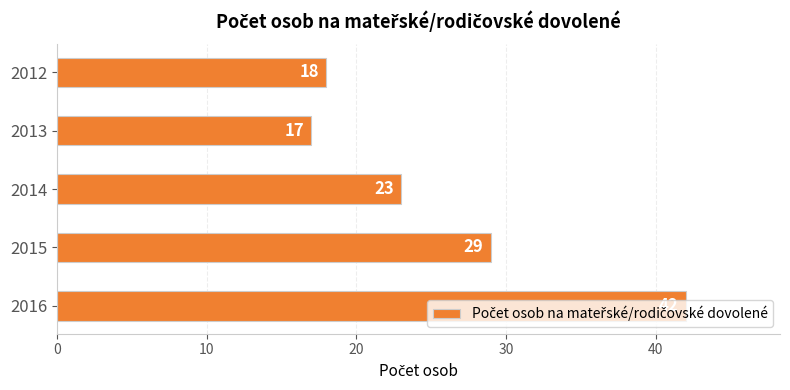

Rank the categories by value from highest to lowest.

2016, 2015, 2014, 2012, 2013